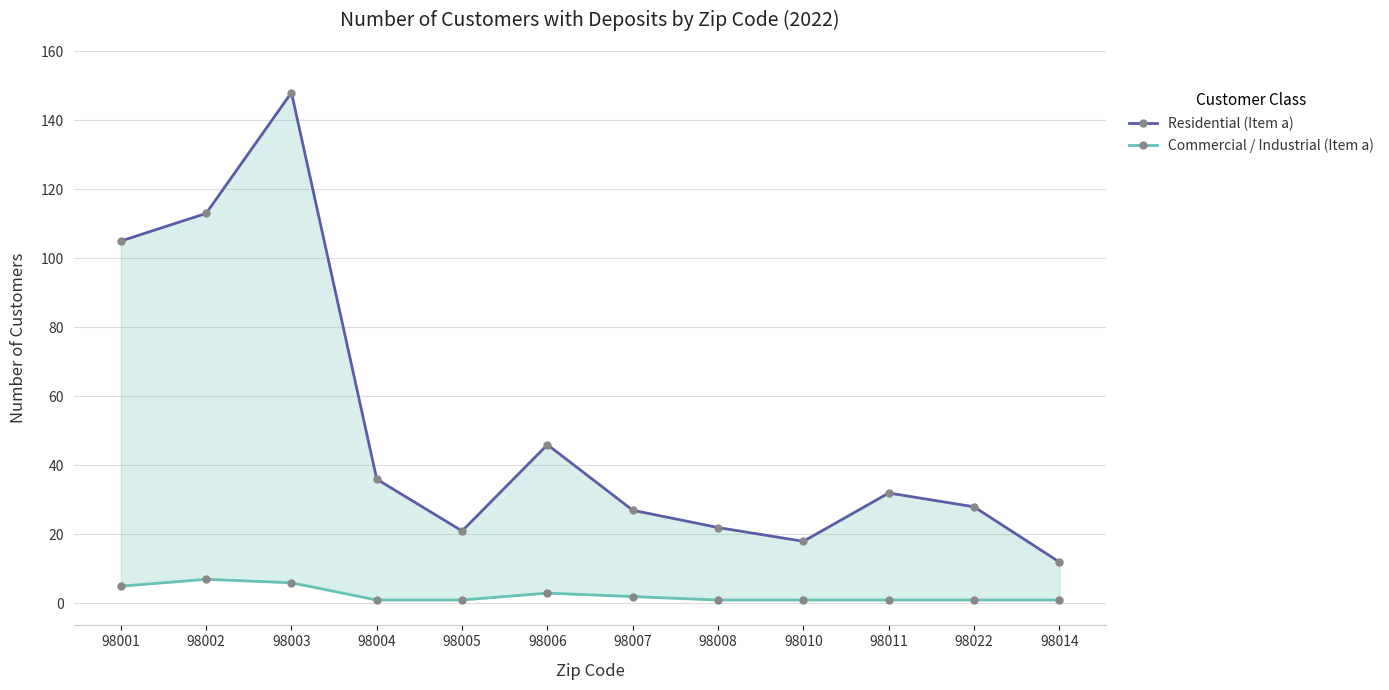

Rank the series by their average value, from highest to lowest.

Residential (Item a), Commercial / Industrial (Item a)